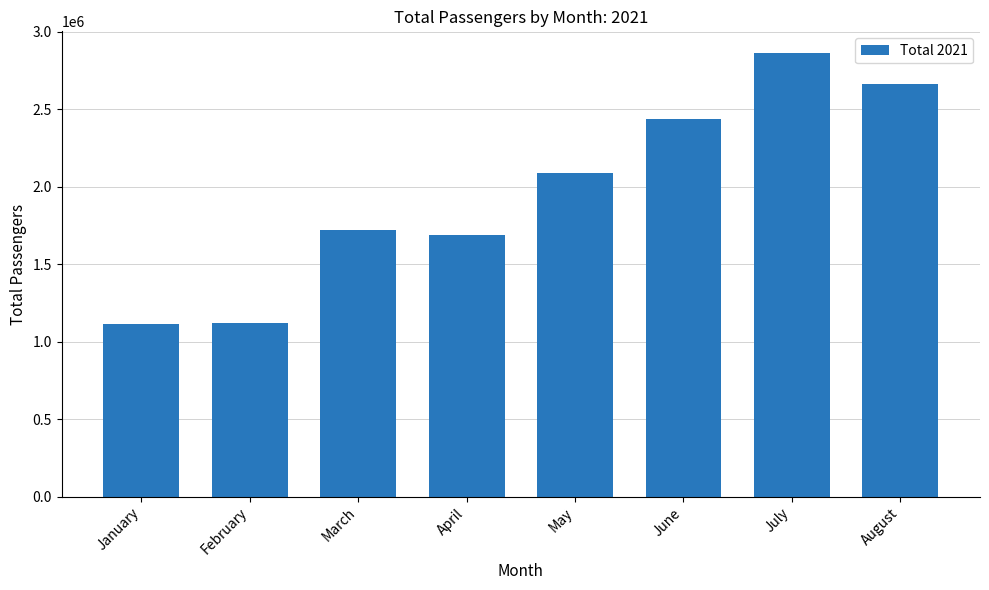

Between February and April, which is larger?

April